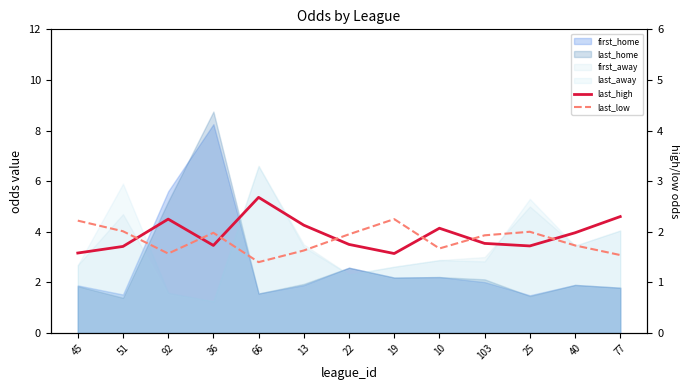

How many intersections are there between last_low and last_high?

7